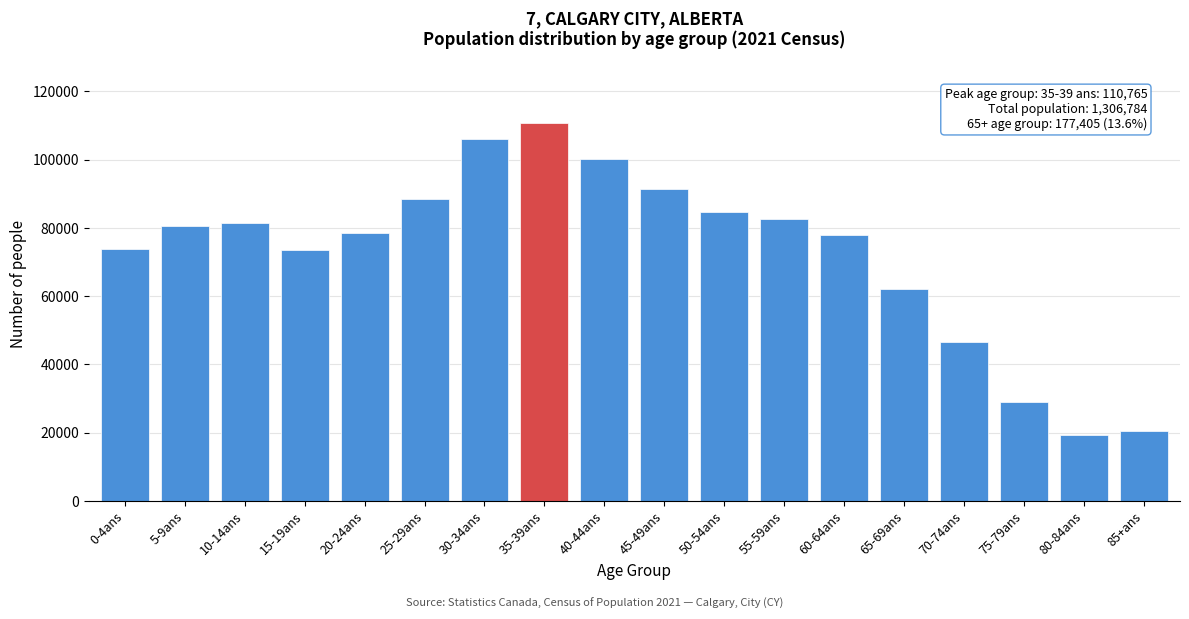

What is the difference between the maximum and minimum values?

91360